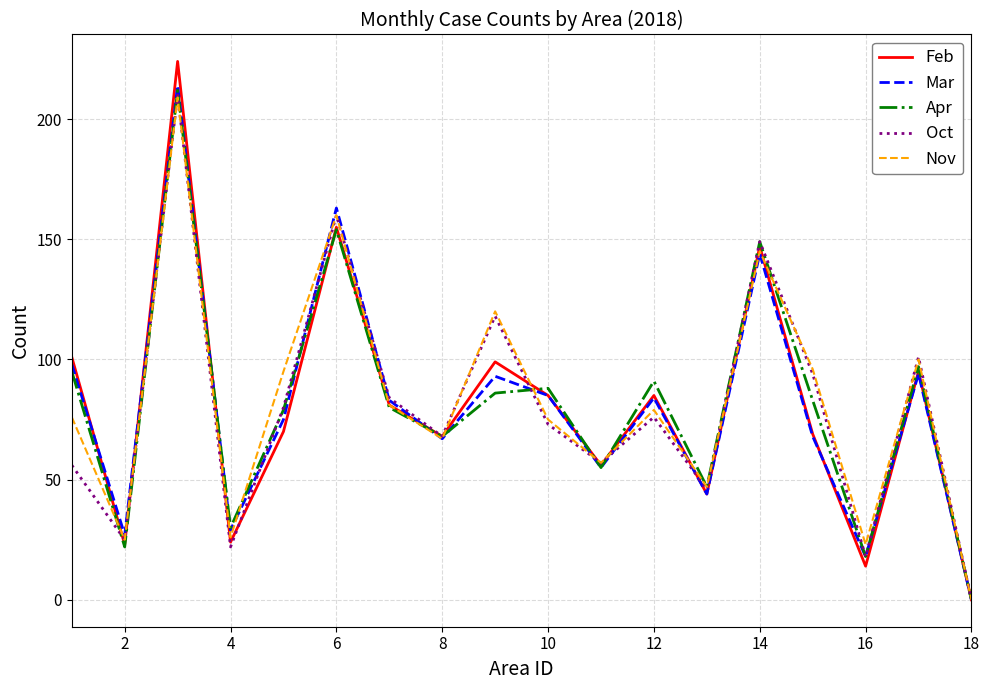

Which series has the largest range (max minus min)?

Feb